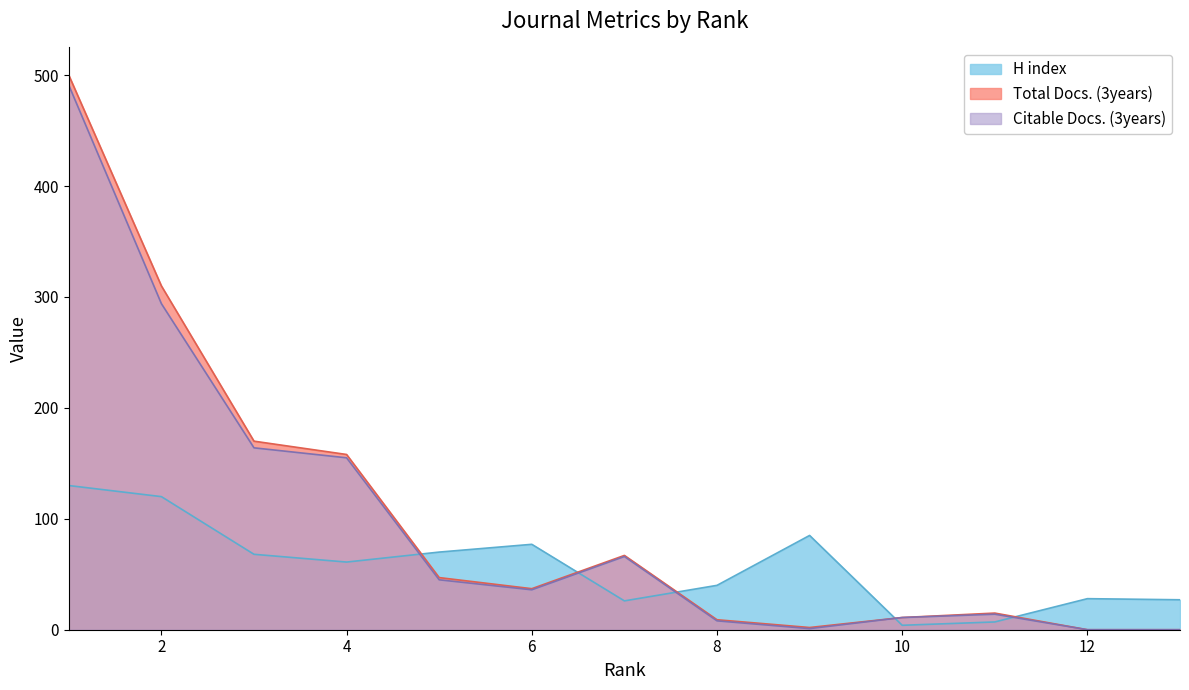

What is the difference between the H index values at 7 and 2?

94